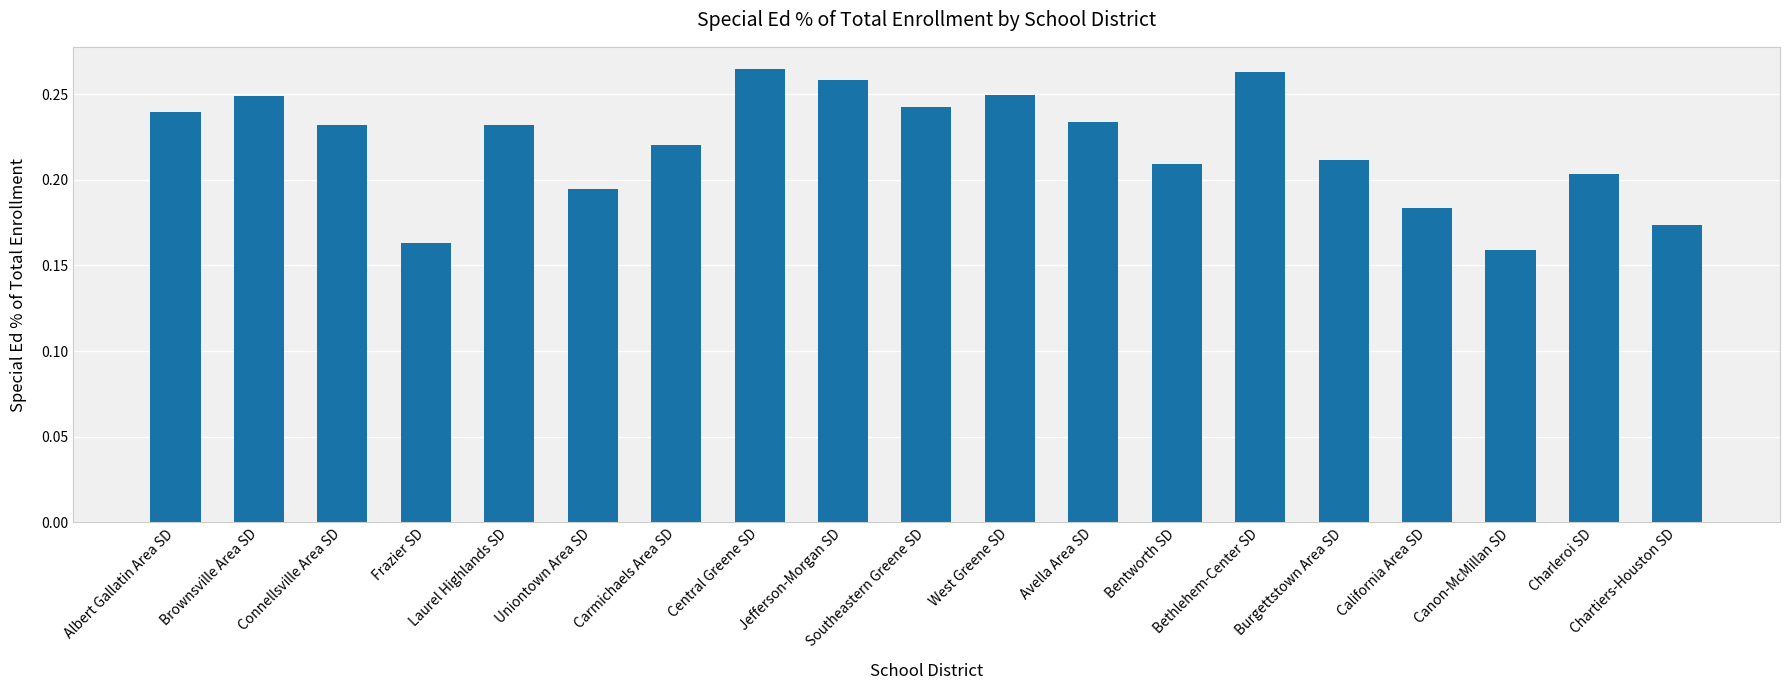

How many values are between 0 and 1?

19